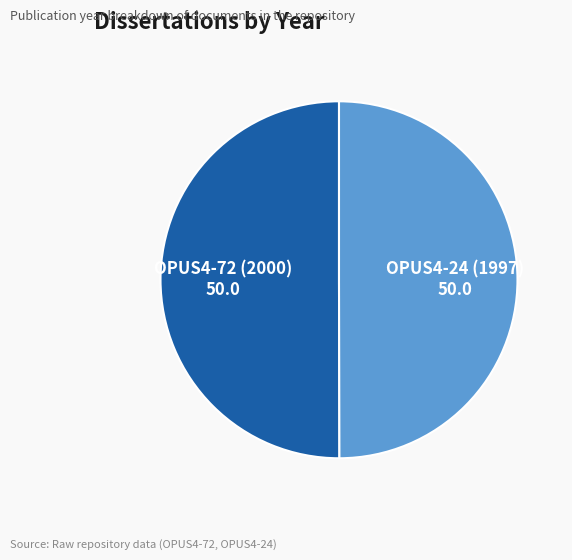

Combined, do OPUS4-72 (2000) and OPUS4-24 (1997) account for over 50%?

Yes